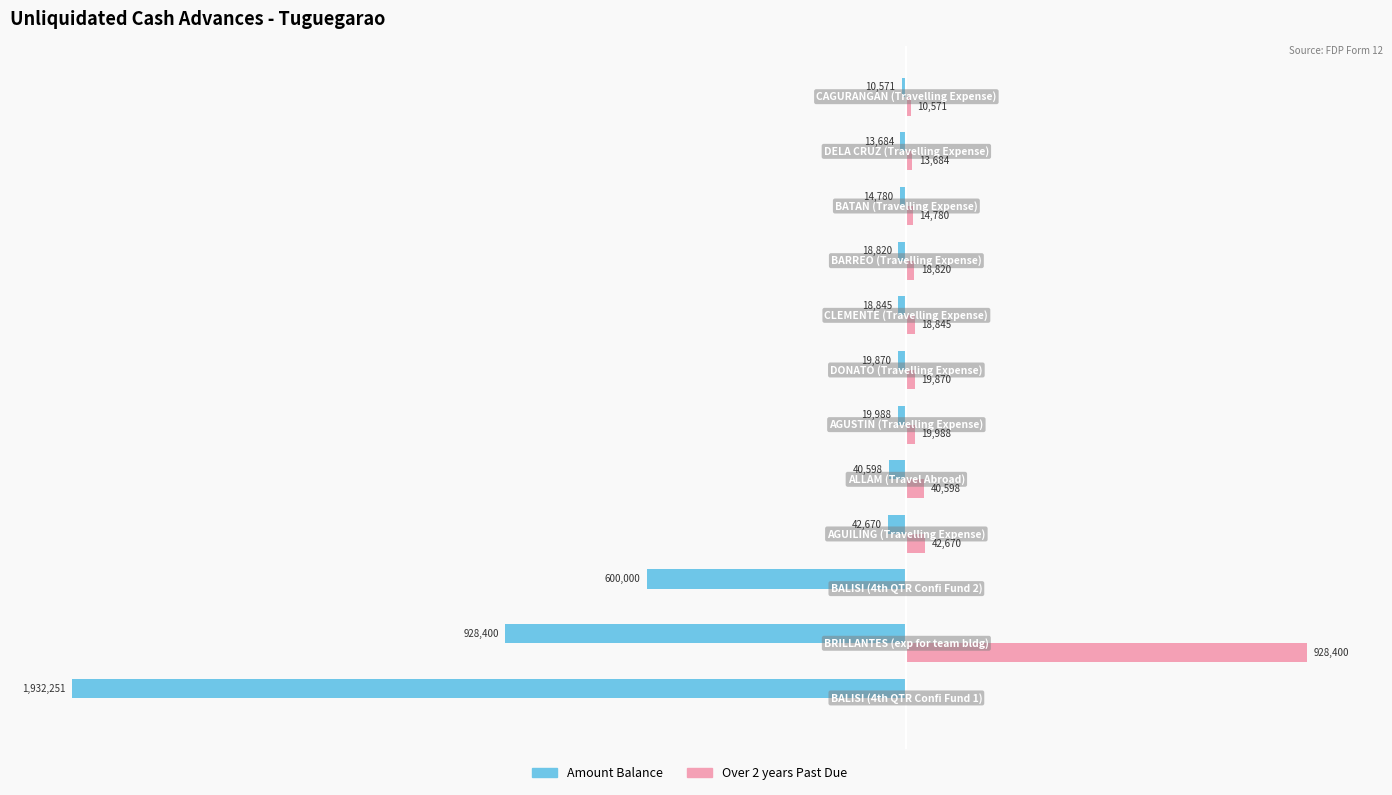

Which series has the largest total across all categories?

Over 2 years Past Due